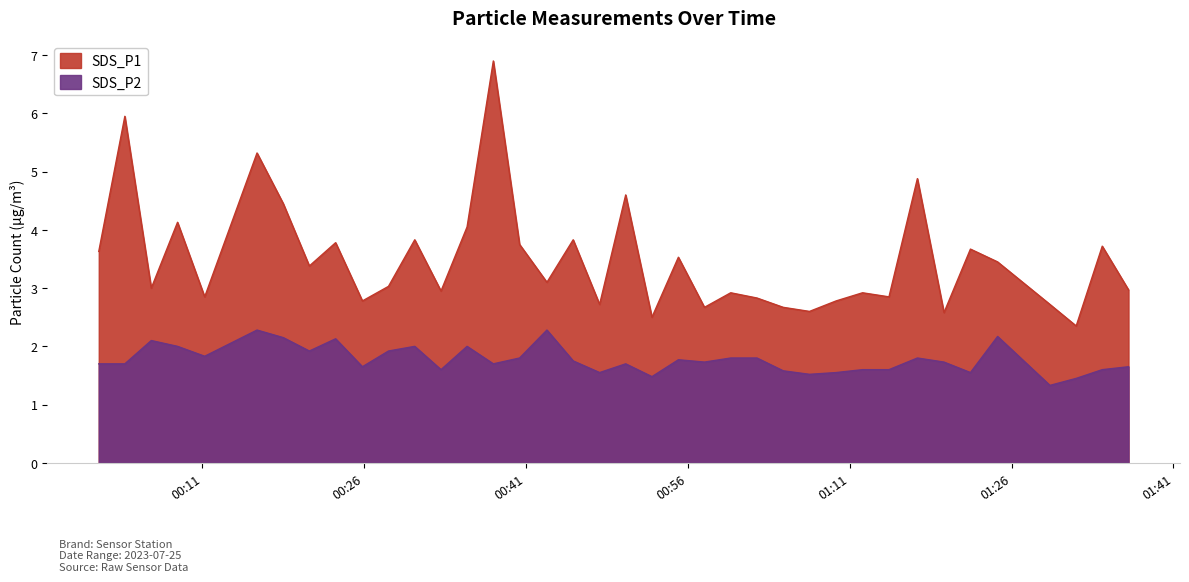

What are all the series names shown in the legend?

SDS_P1, SDS_P2